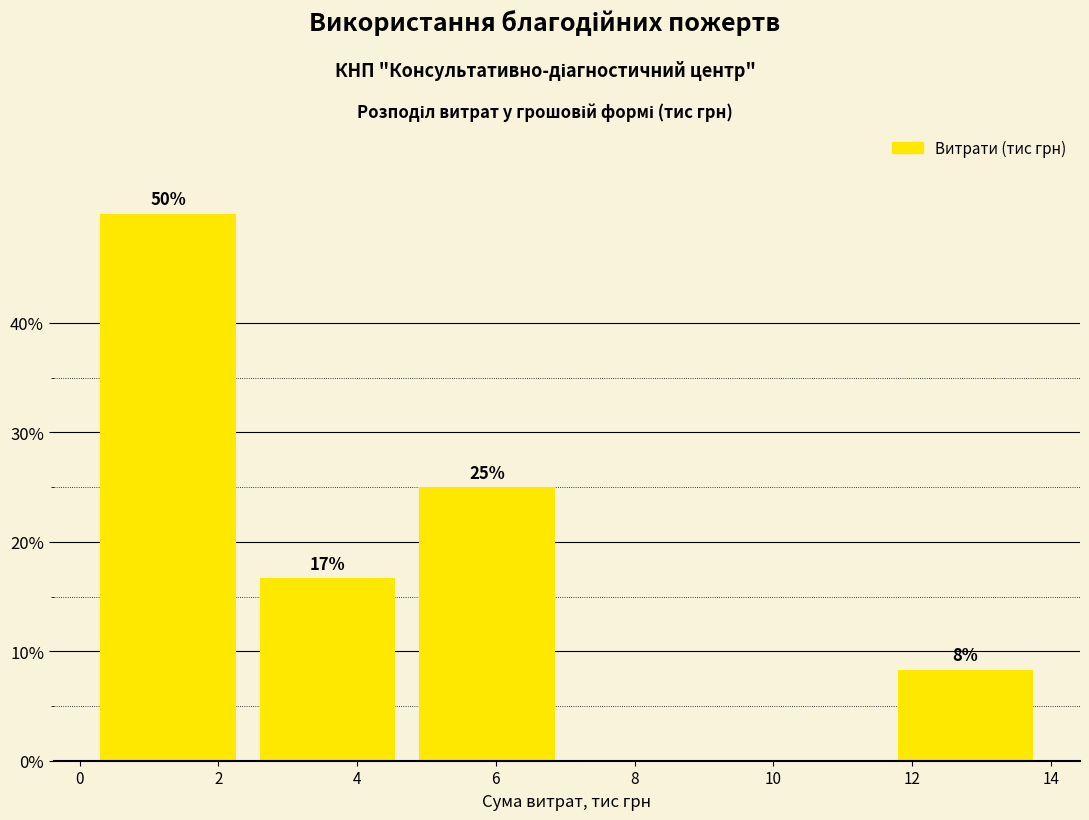

Which range on the x-axis has the tallest bar?

0.2 to 2.4